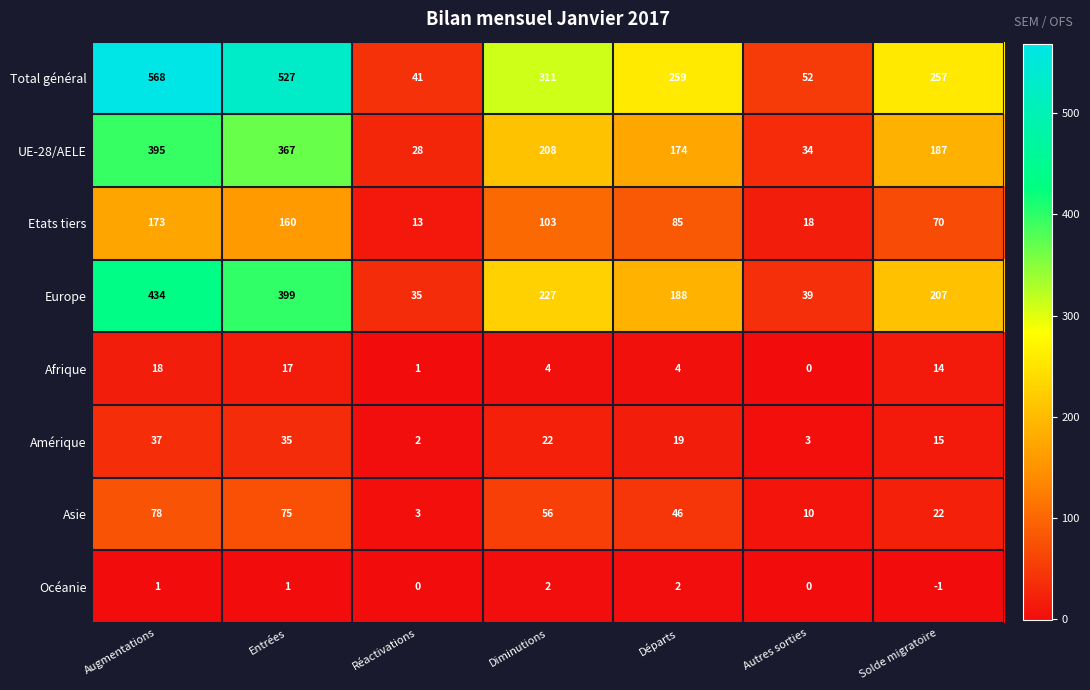

True or false: UE-28/AELE has a value of 174 at Départs.

True